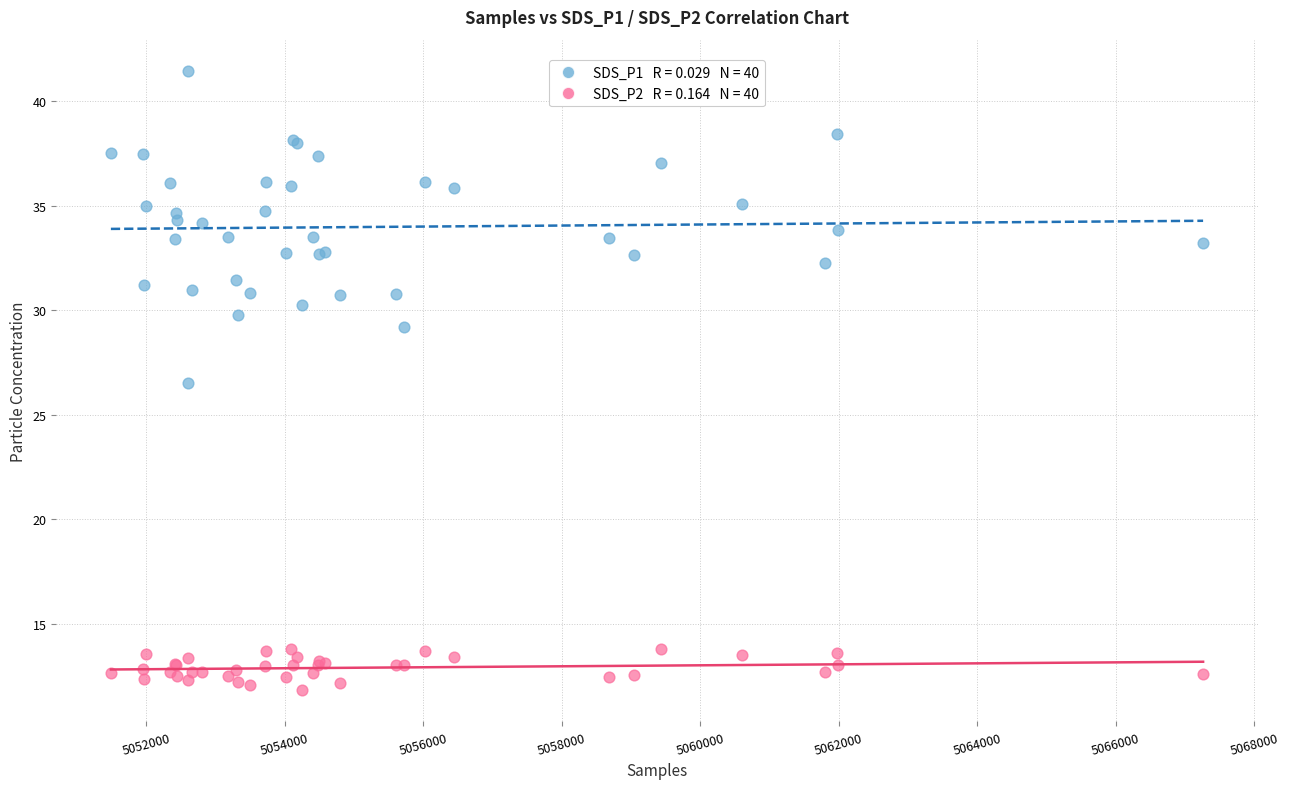

Across all series, what Y value is closest to 26?

26.5